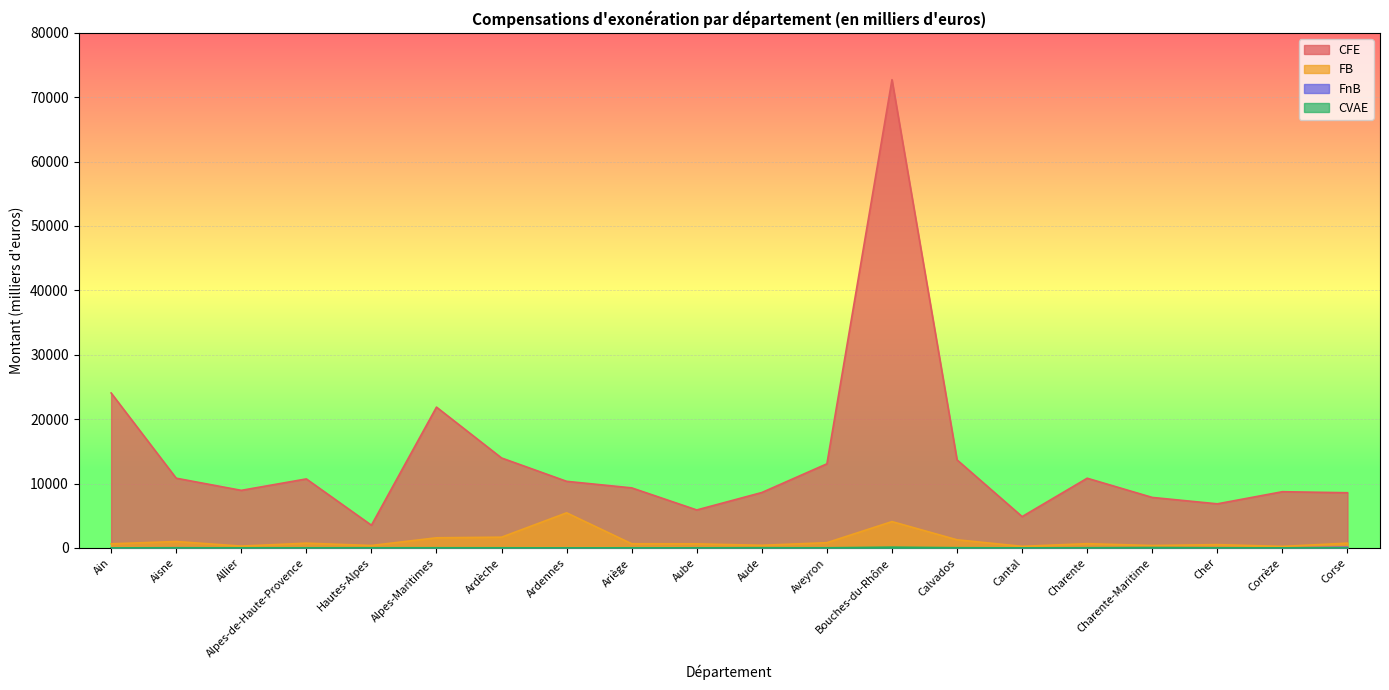

Which label corresponds to the smallest value in the chart?

Alpes-de-Haute-Provence